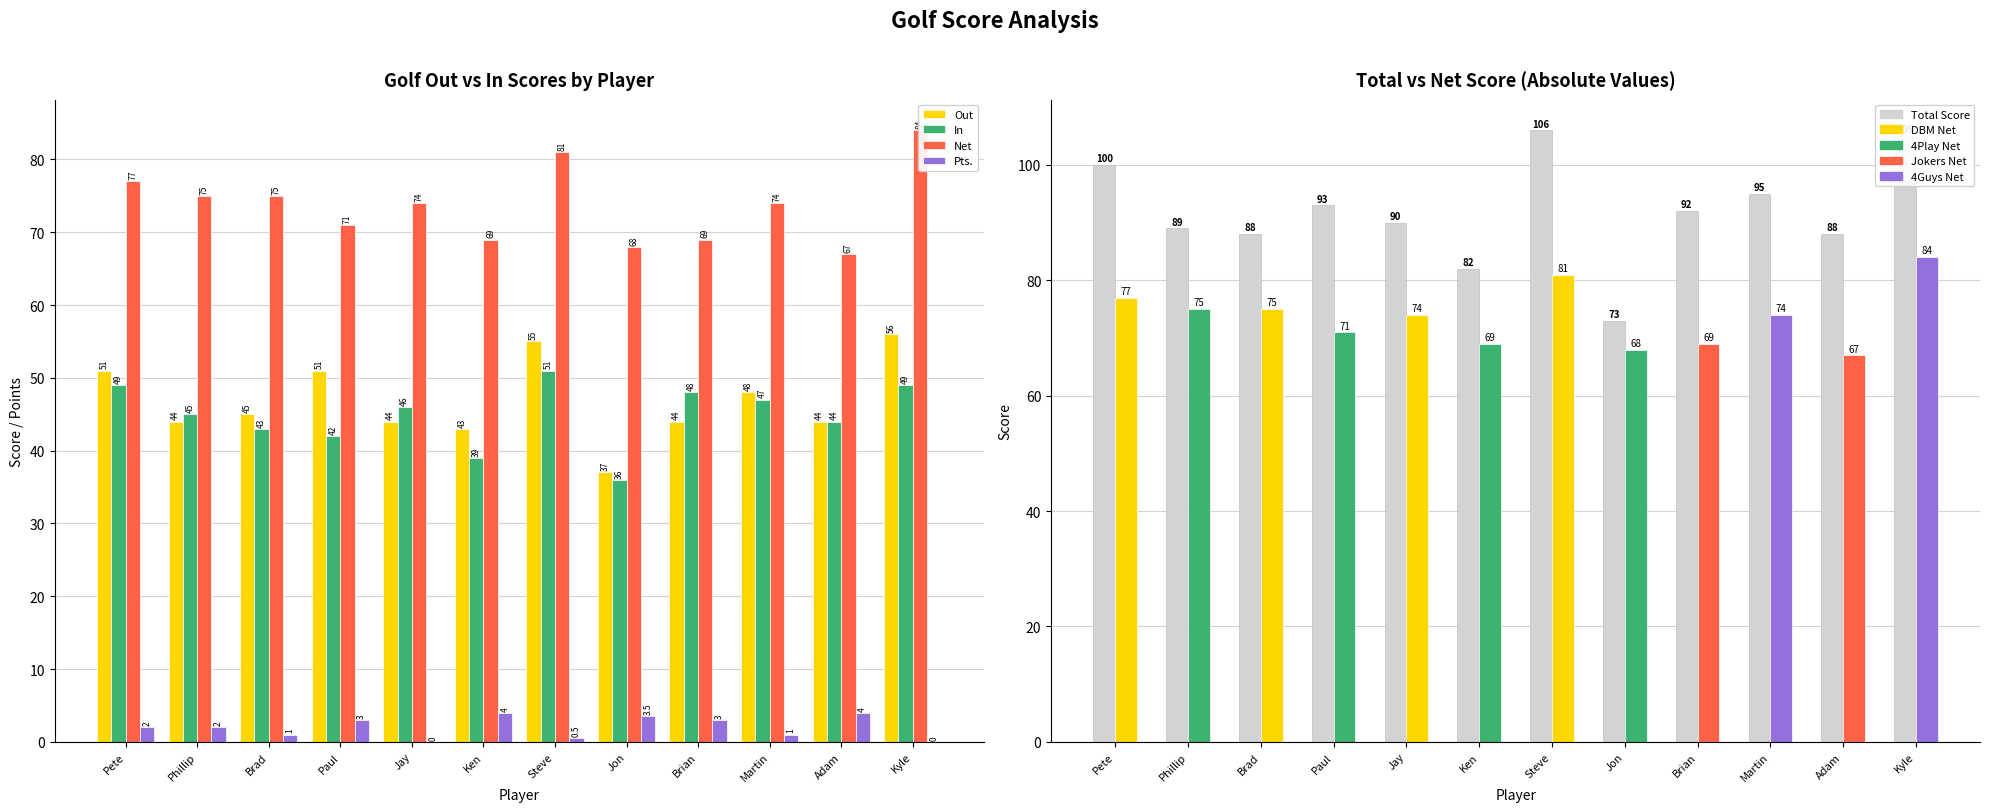

Between Steve and Phillip, which is larger?

Steve